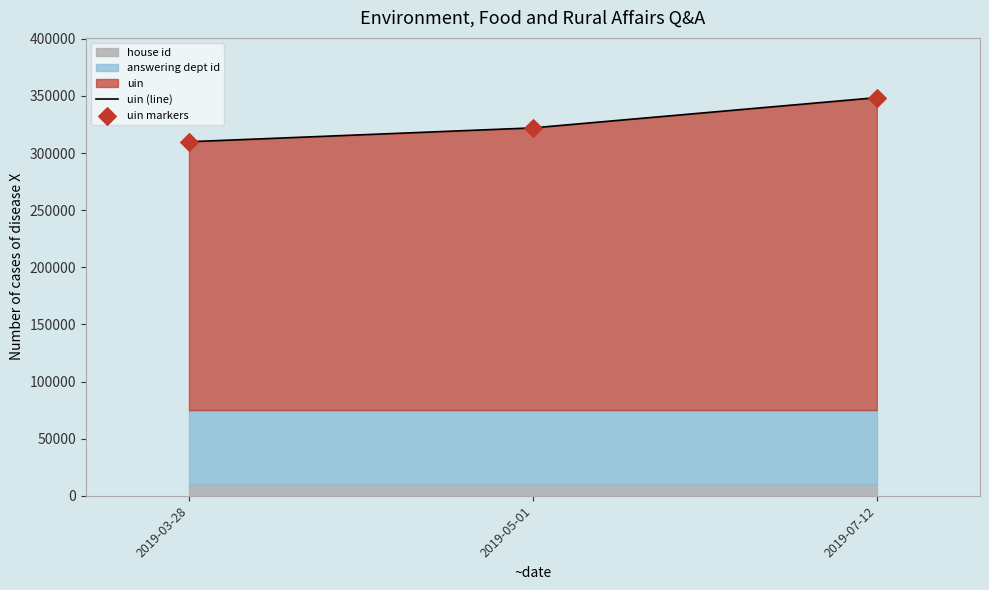

What is the total value across all series at 2019-05-01?

643980